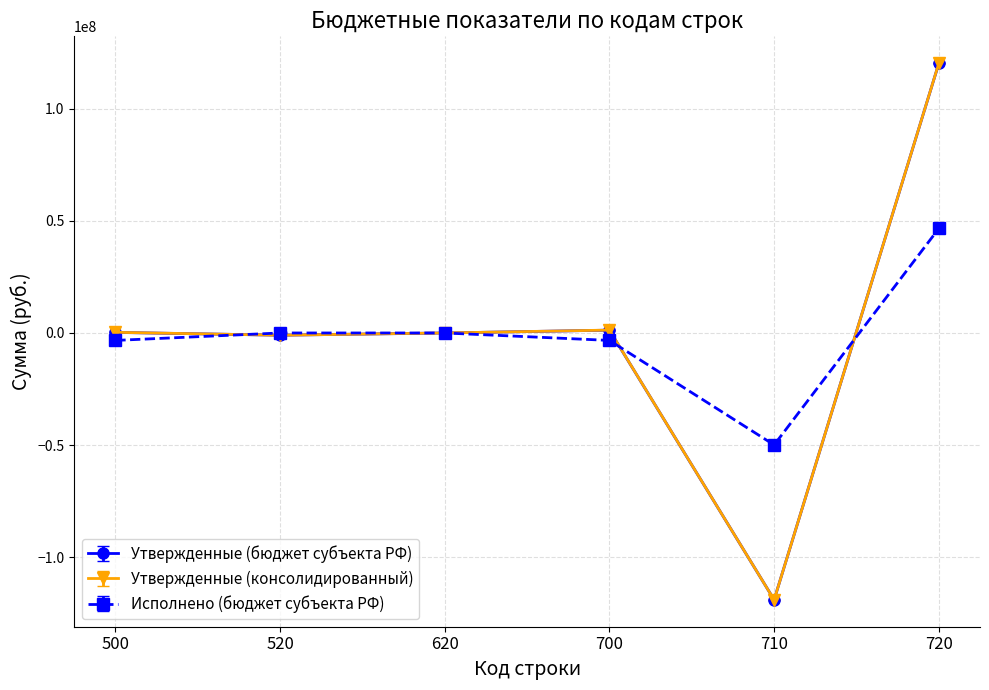

Which category has the lowest value in the Утвержденные (бюджет субъекта РФ) series?

710